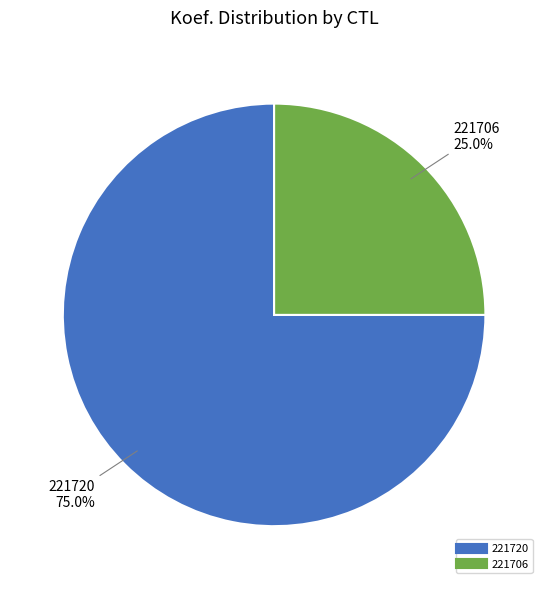

What percentage is the 221720 slice, to the nearest percent?

75%